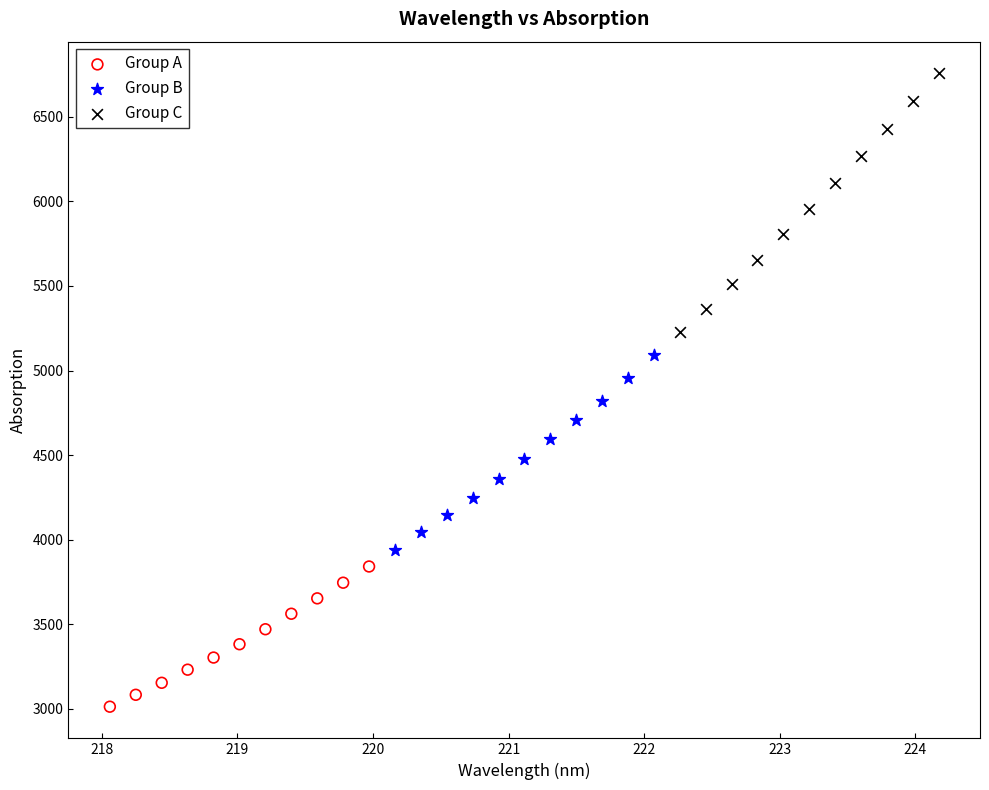

Which series reaches the minimum Y coordinate?

Group A